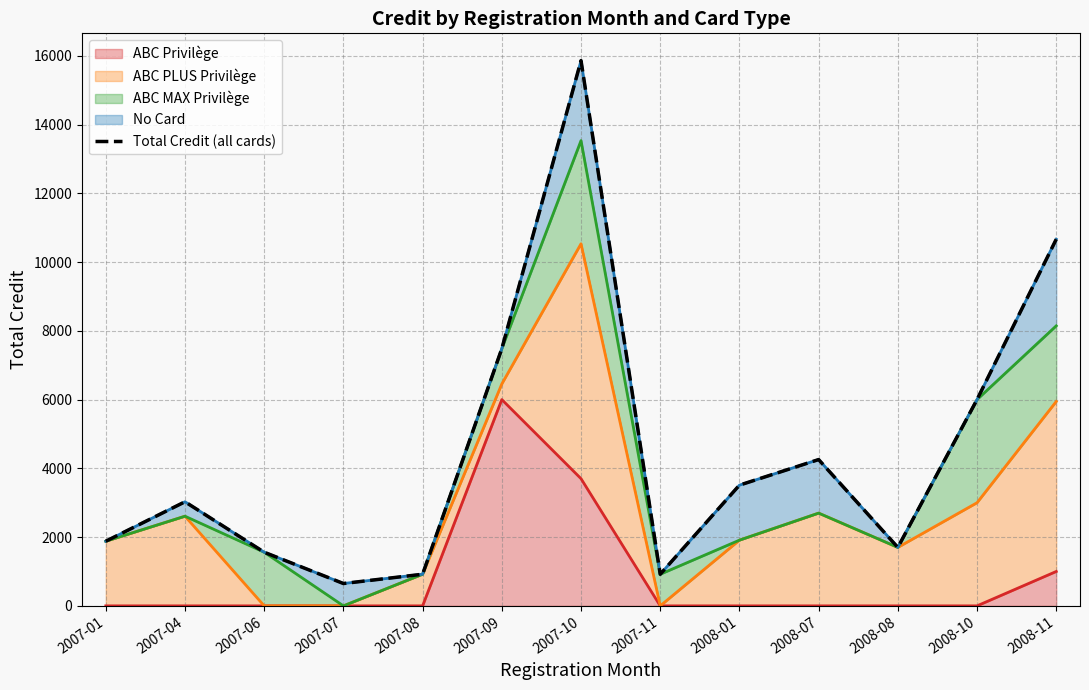

Where is ABC Privilège nearest to the value 3000?

2007-10